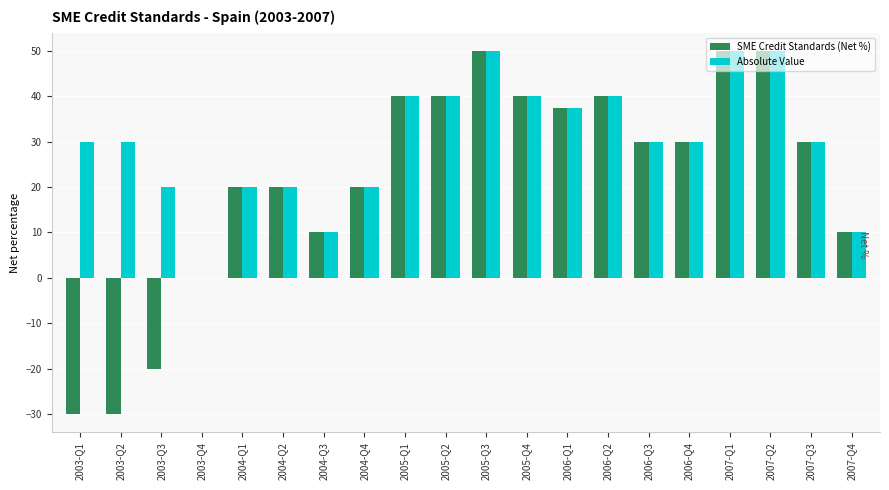

How many values in Absolute Value are above zero?

19